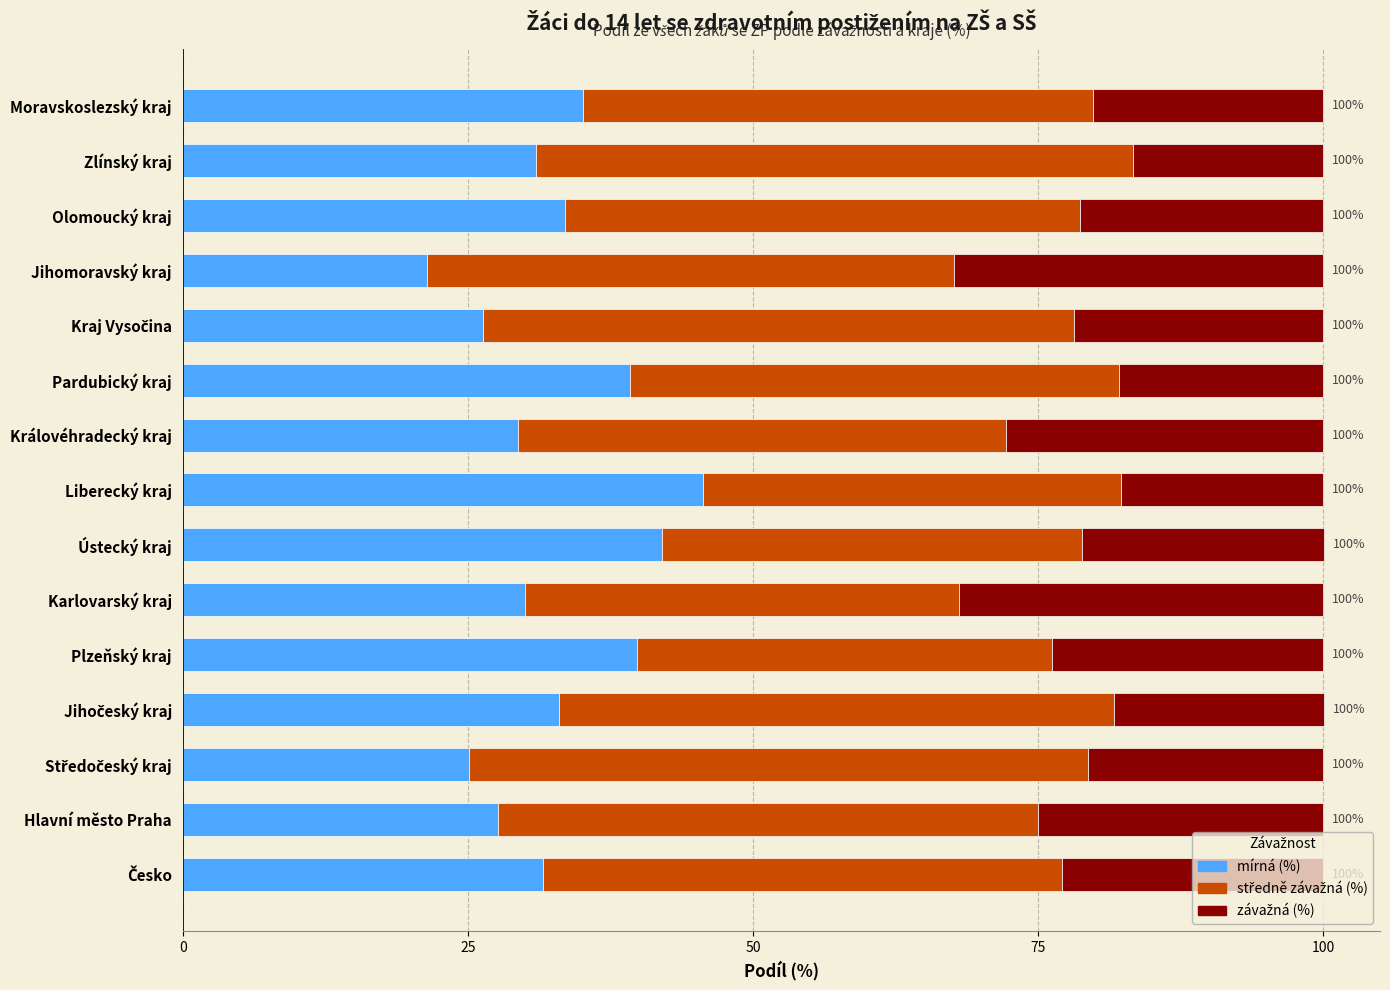

What is the total value across all series at Olomoucký kraj?

100.0